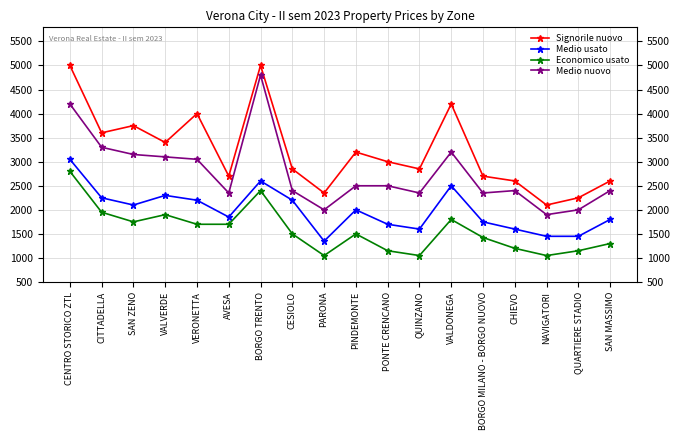

What is the greatest value displayed?

5000